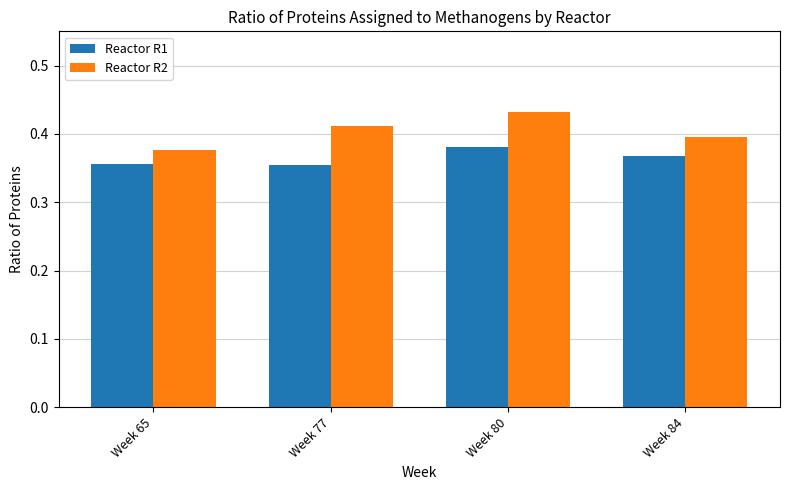

Which series has the largest range (max minus min)?

Reactor R2